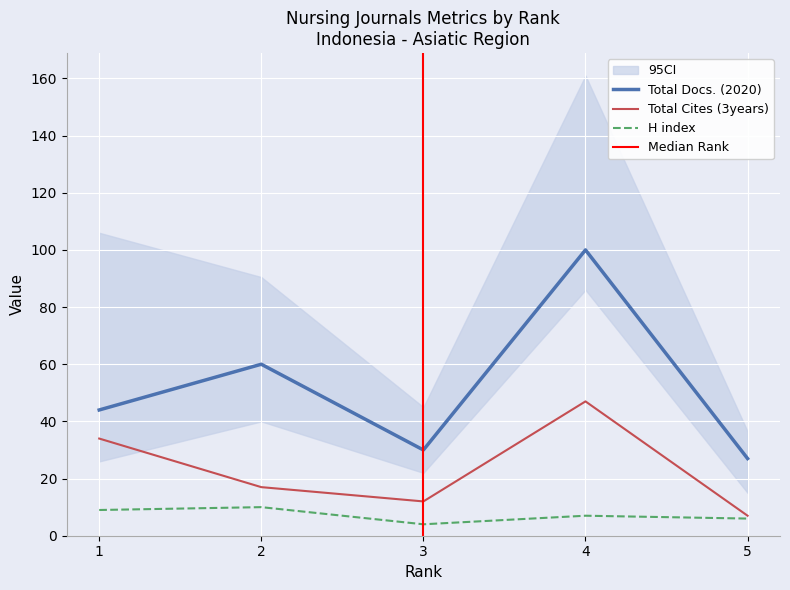

What is the value of the Total Cites (3years) point at the 3rd from the left?

12